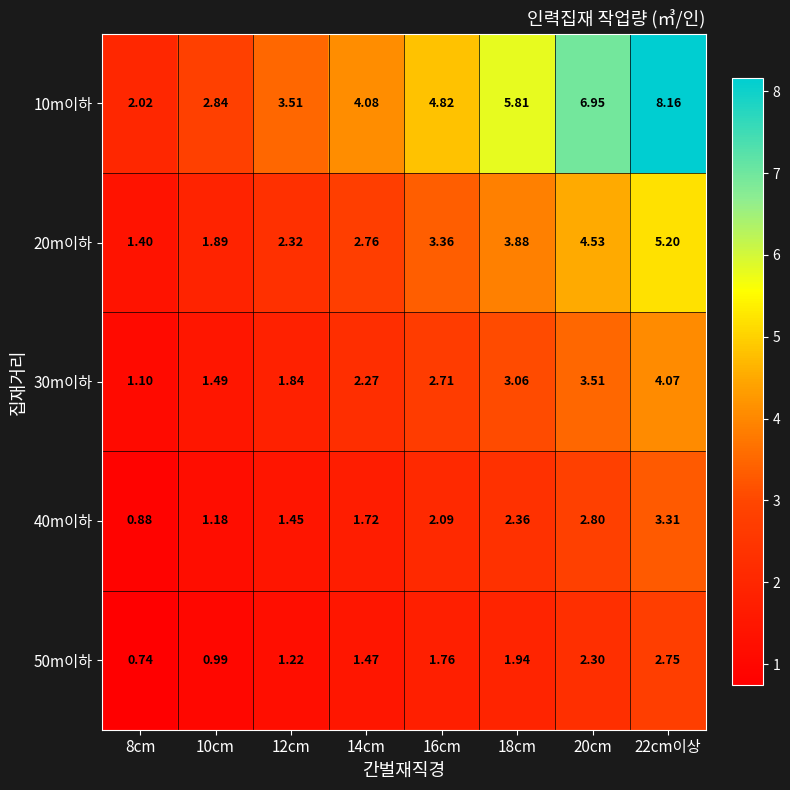

How many categories are shown in the chart?

8